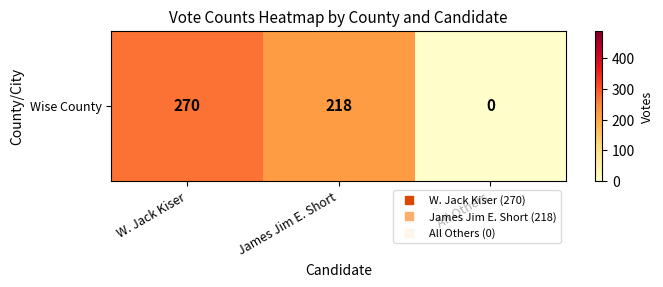

What is the sum of the values at James Jim E. Short and All Others?

218